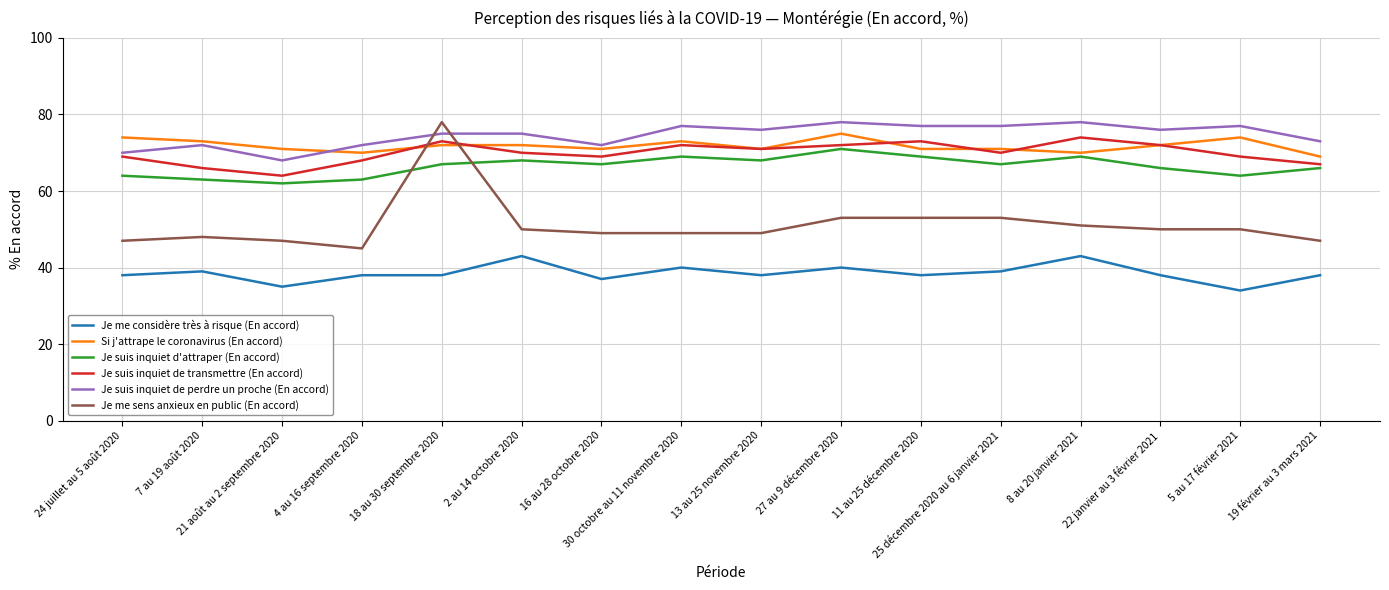

What is the average value of the Je suis inquiet de transmettre (En accord) series?

70